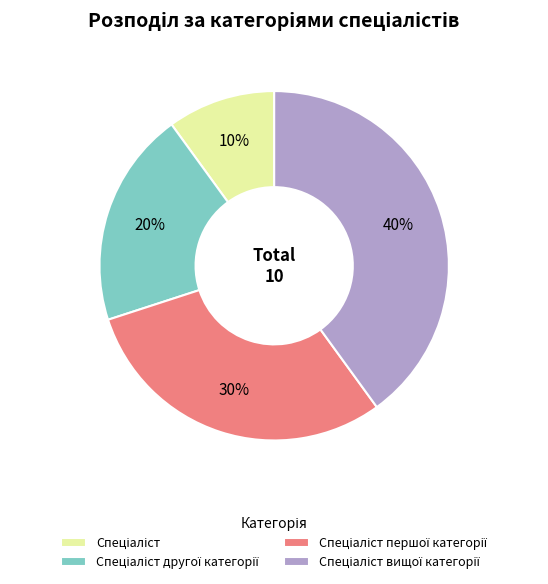

To the nearest percent, what is the average slice percentage?

25%